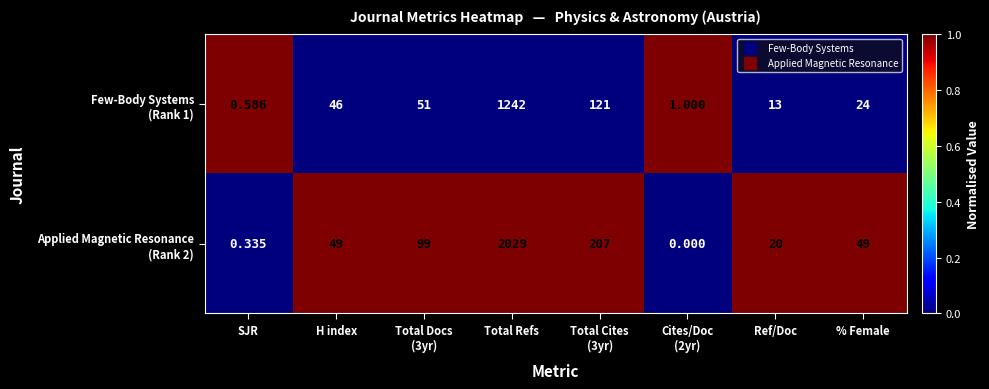

Which category has the highest value across all series?

Total Refs